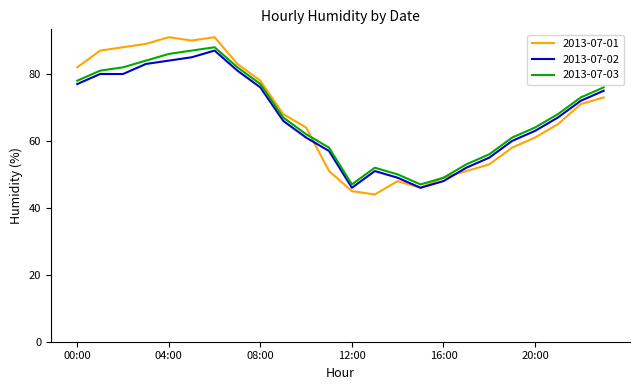

True or false: 2013-07-02 and 2013-07-03 cross at least once.

False